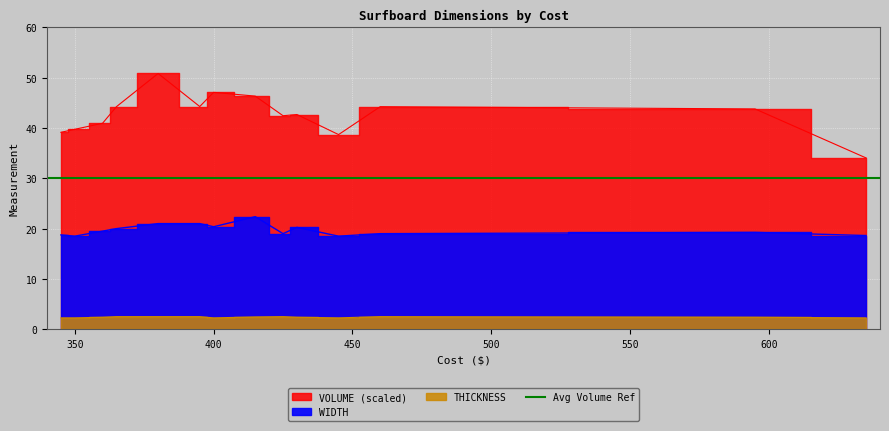

Is it true that WIDTH equals 19.2 at 595?

True